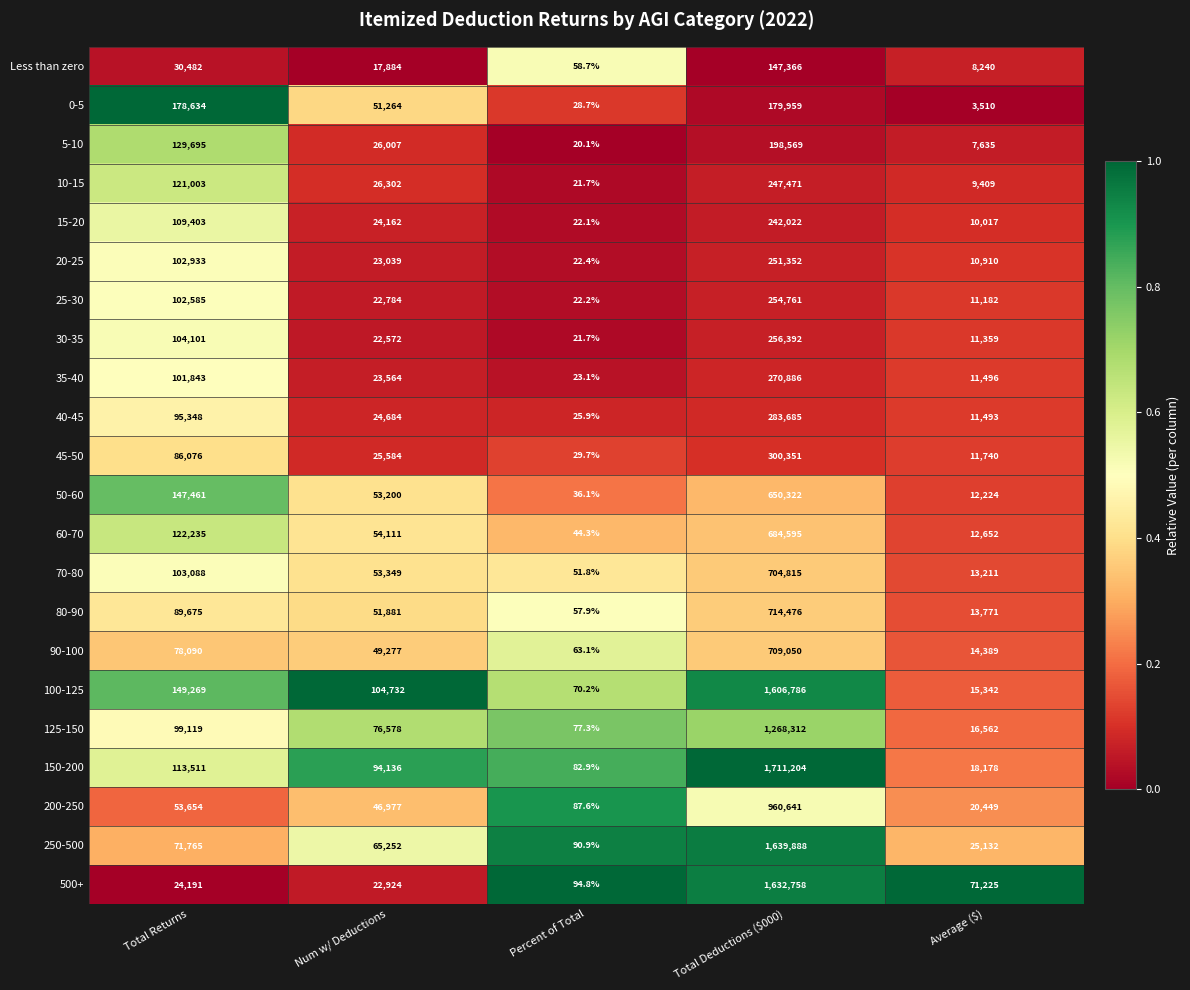

Which series has the widest spread of values?

150-200